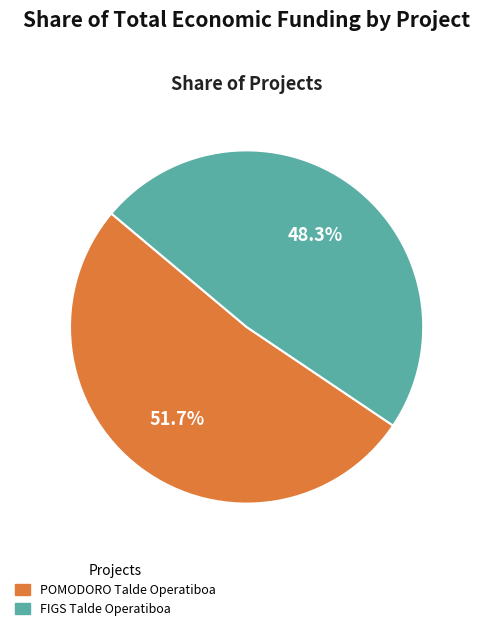

To the nearest percent, what is the difference between the largest and smallest slice percentages?

3%